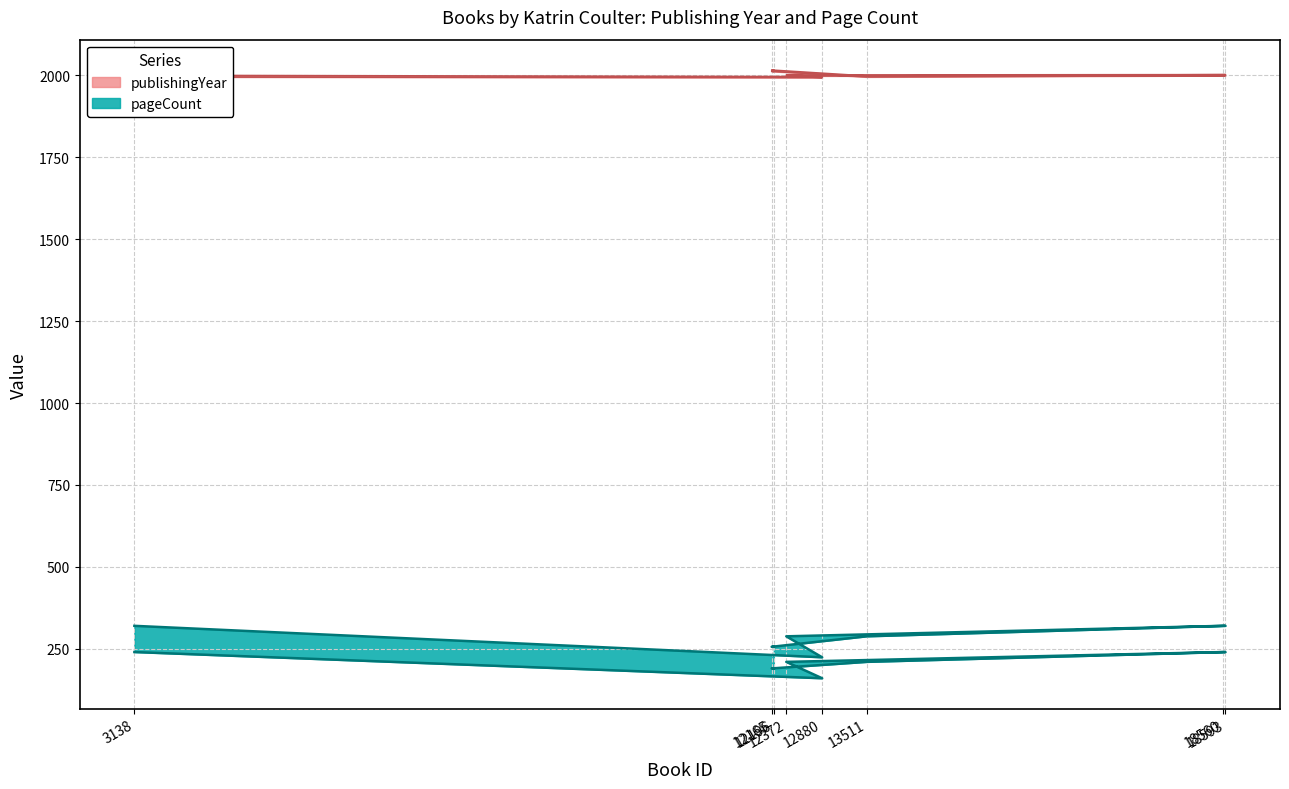

What is the label of the 6th point from the right?

12372